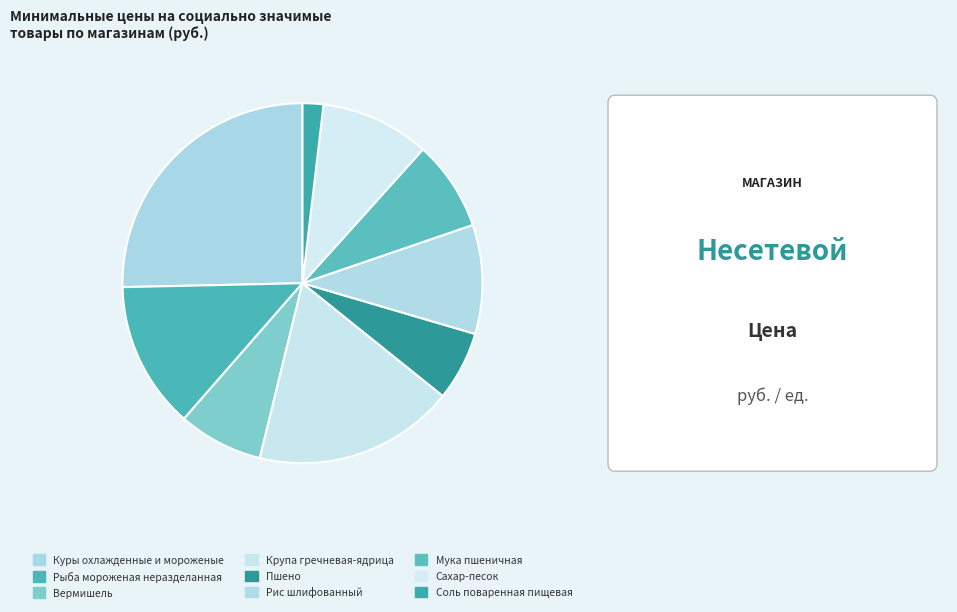

Count the number of slices in the pie.

9